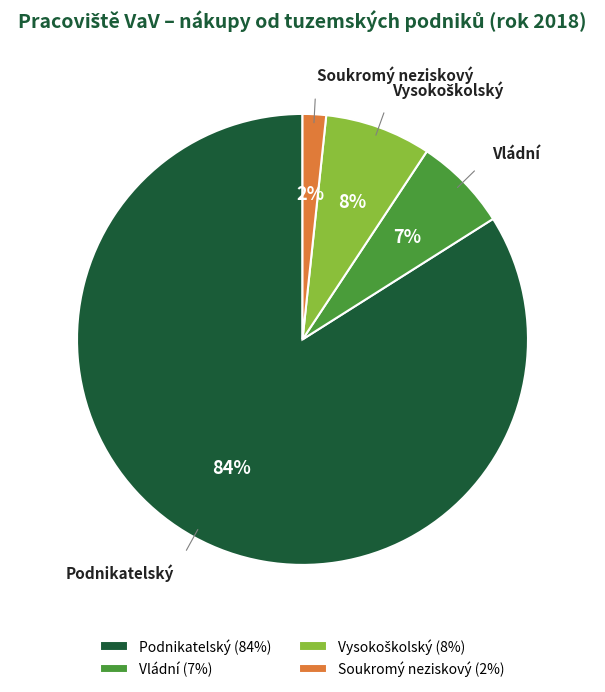

Do Podnikatelský and Soukromý neziskový together represent more than half of the pie?

Yes